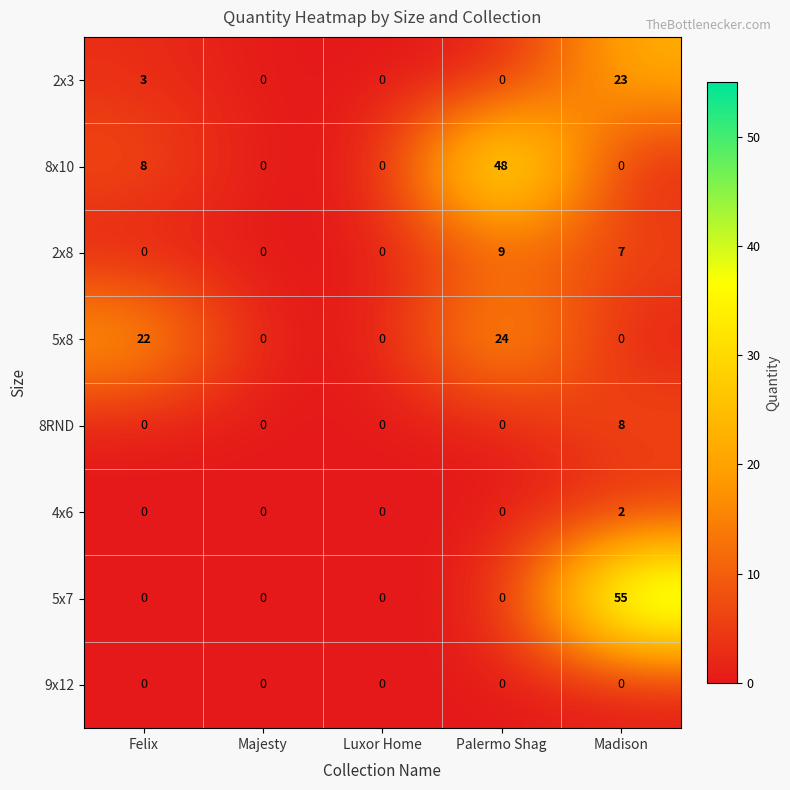

Which category has the highest value across all series?

Madison